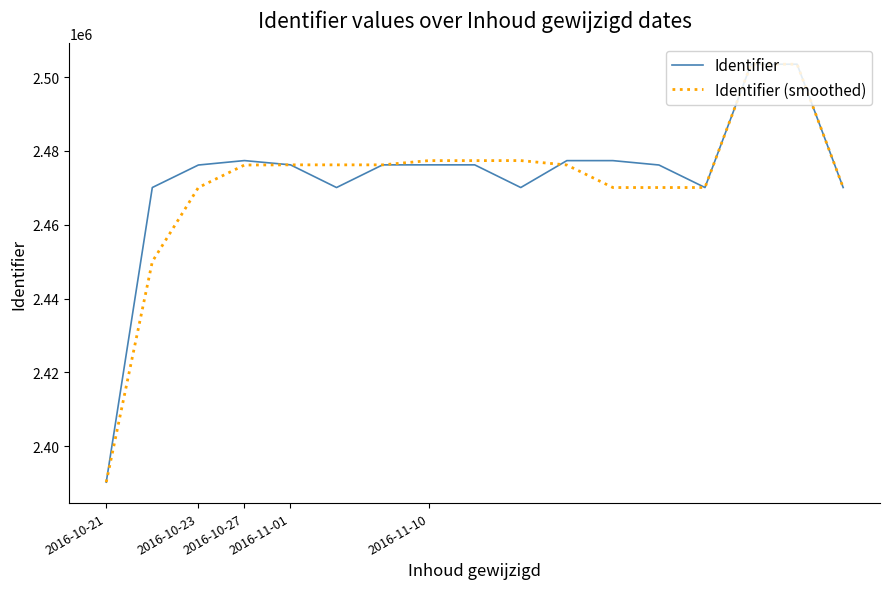

What is the maximum value for Identifier?

2503490